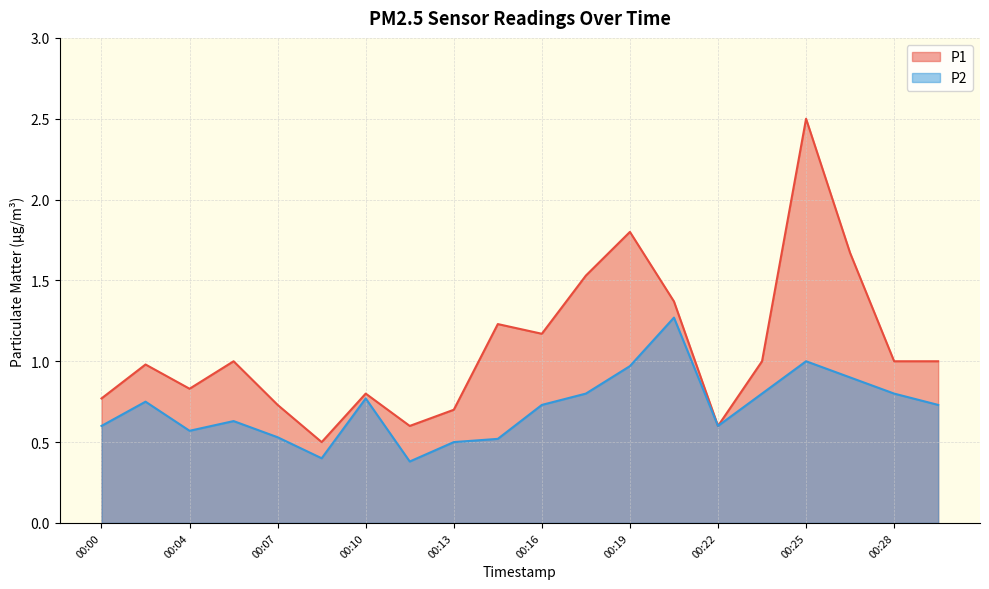

Reading right to left, extract all data points from this chart.

P1: 00:29=1.0	00:28=1.0	00:26=1.7	00:25=2.5	00:23=1.0	00:22=0.6	00:20=1.4	00:19=1.8	00:17=1.5	00:16=1.2	00:14=1.2	00:13=0.7	00:11=0.6	00:10=0.8	00:08=0.5	00:07=0.7	00:05=1.0	00:04=0.8	00:02=1.0	00:00=0.8
P2: 00:29=0.7	00:28=0.8	00:26=0.9	00:25=1.0	00:23=0.8	00:22=0.6	00:20=1.3	00:19=1.0	00:17=0.8	00:16=0.7	00:14=0.5	00:13=0.5	00:11=0.4	00:10=0.8	00:08=0.4	00:07=0.5	00:05=0.6	00:04=0.6	00:02=0.8	00:00=0.6